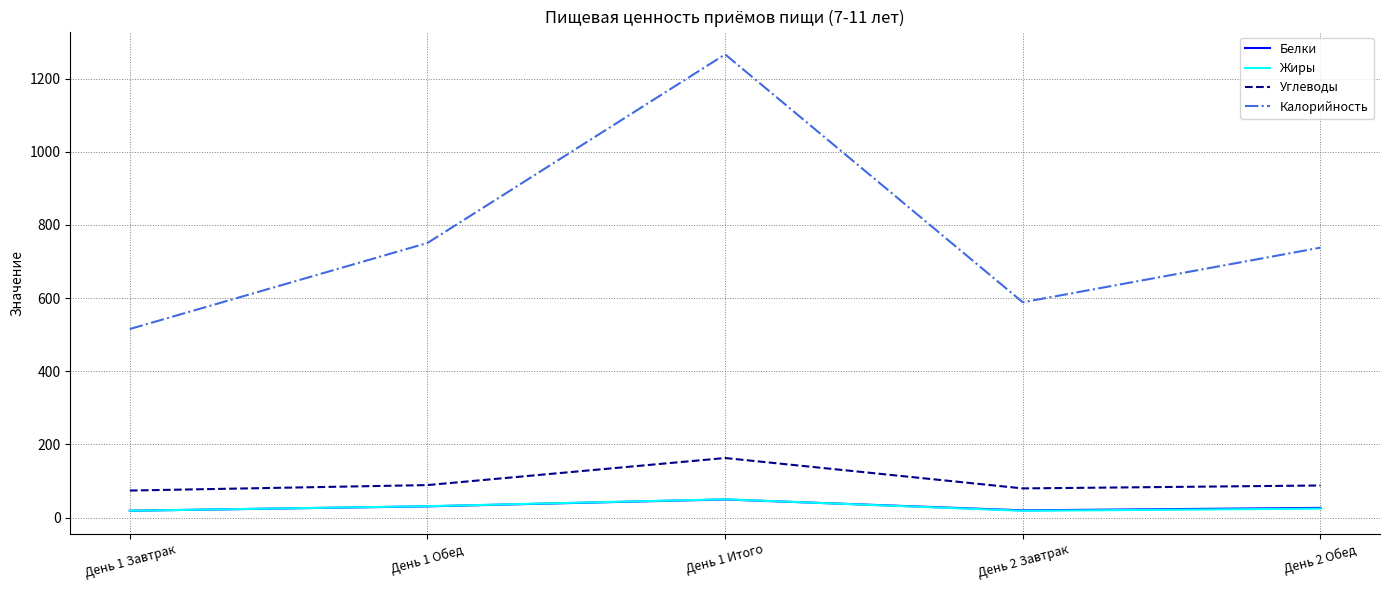

Which category has the highest value across all series?

День 1 Итого